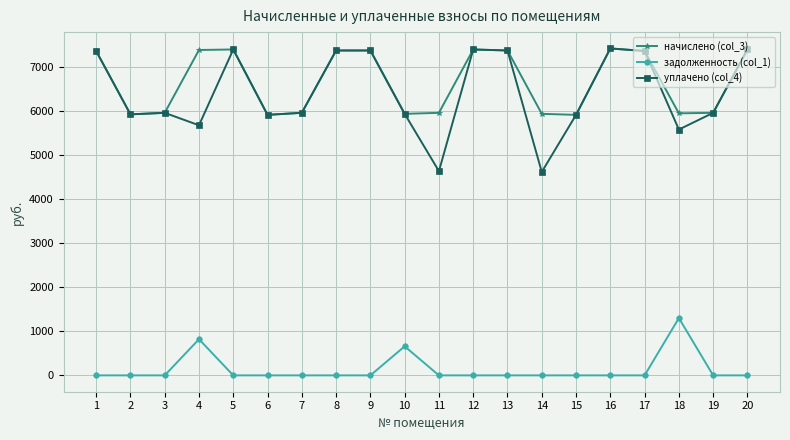

True or false: уплачено (col_4) and задолженность (col_1) cross at least once.

False